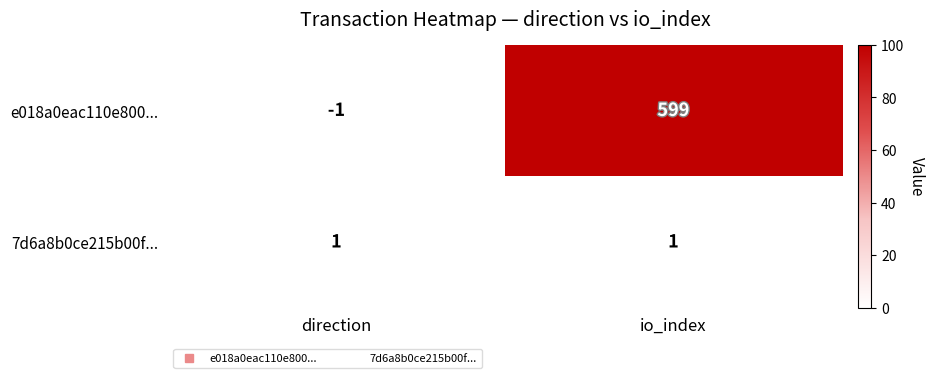

True or false: e018a0eac110e800... has a value of -1 at direction.

True